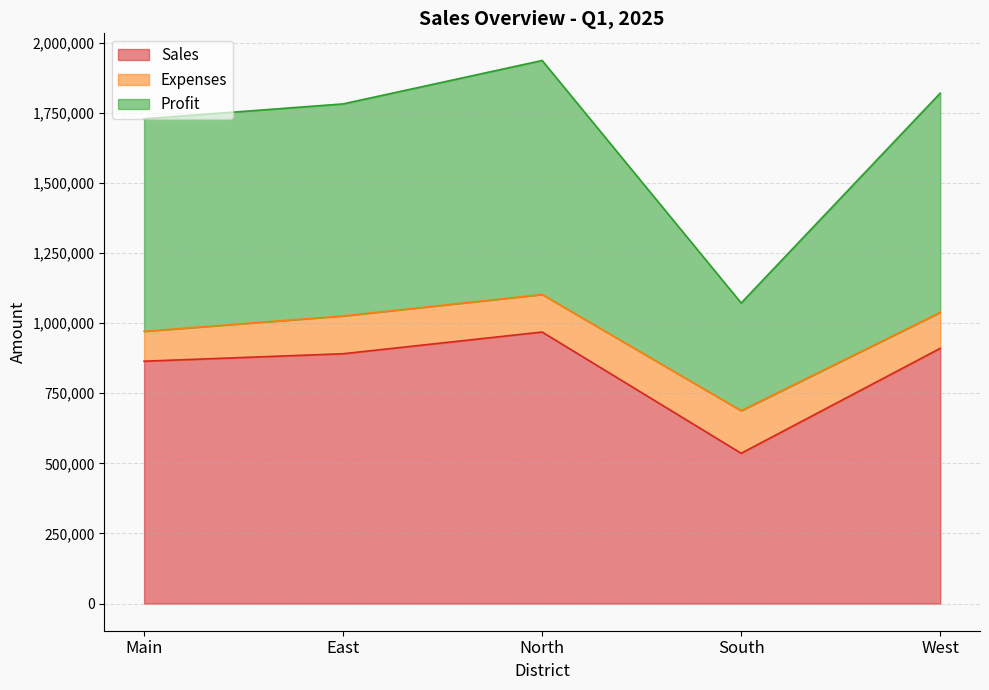

At which label does Sales reach its peak?

North